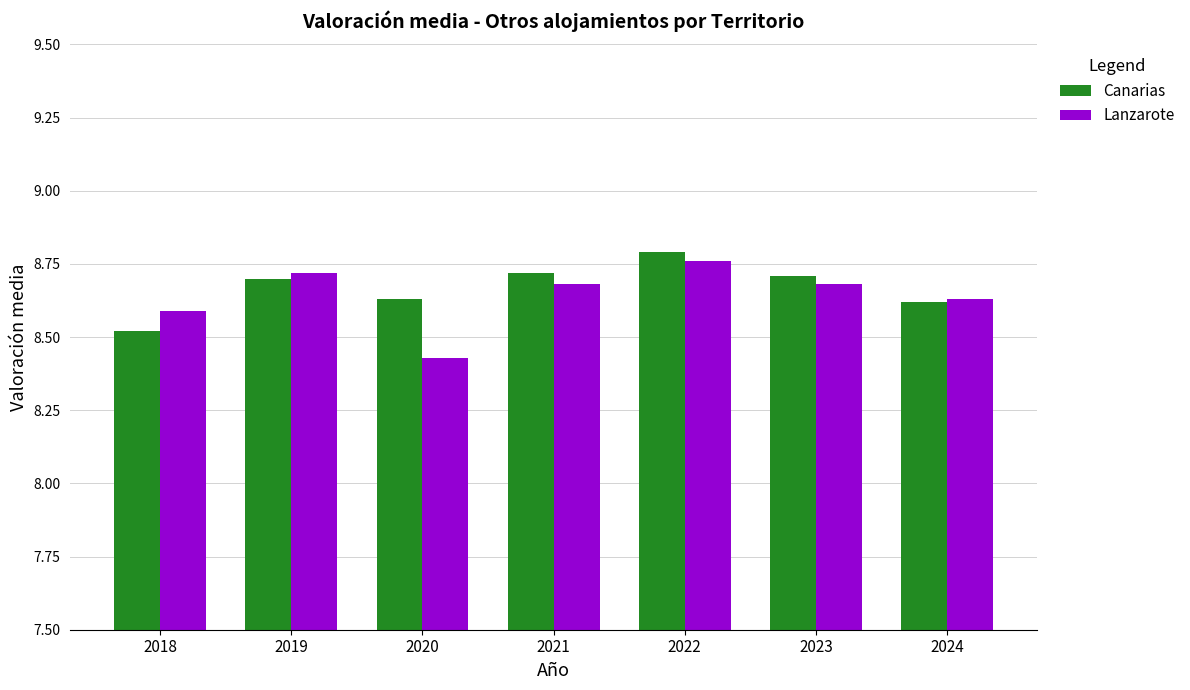

What is the total value across all series at 2020?

17.1